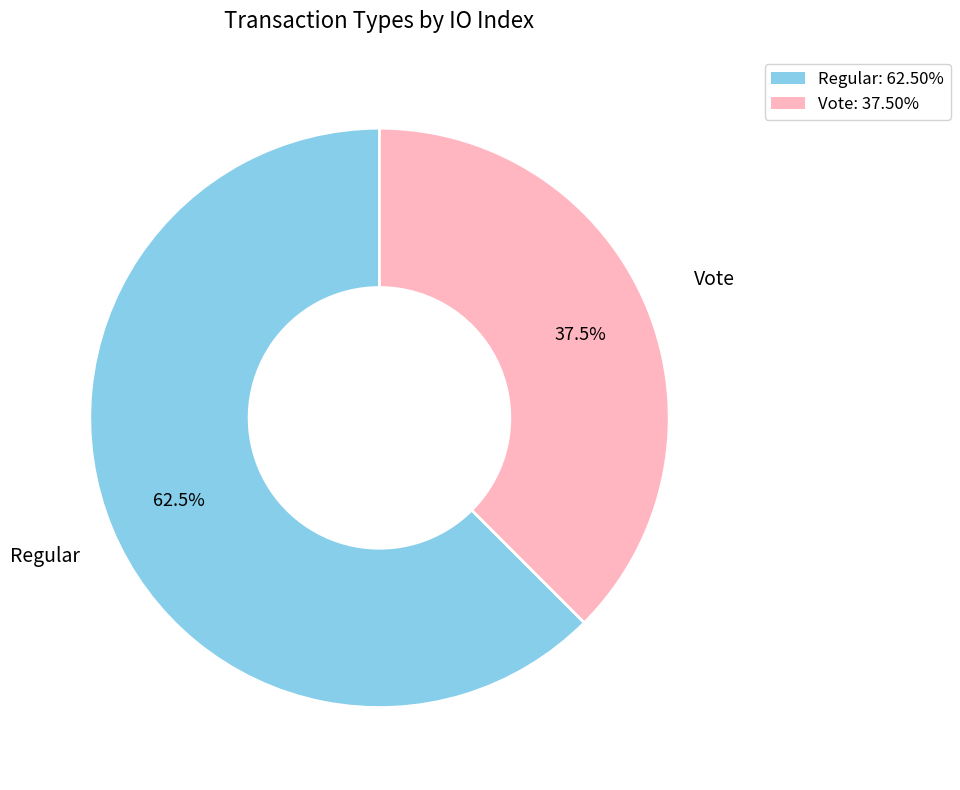

Rank the categories by value from highest to lowest.

Regular, Vote